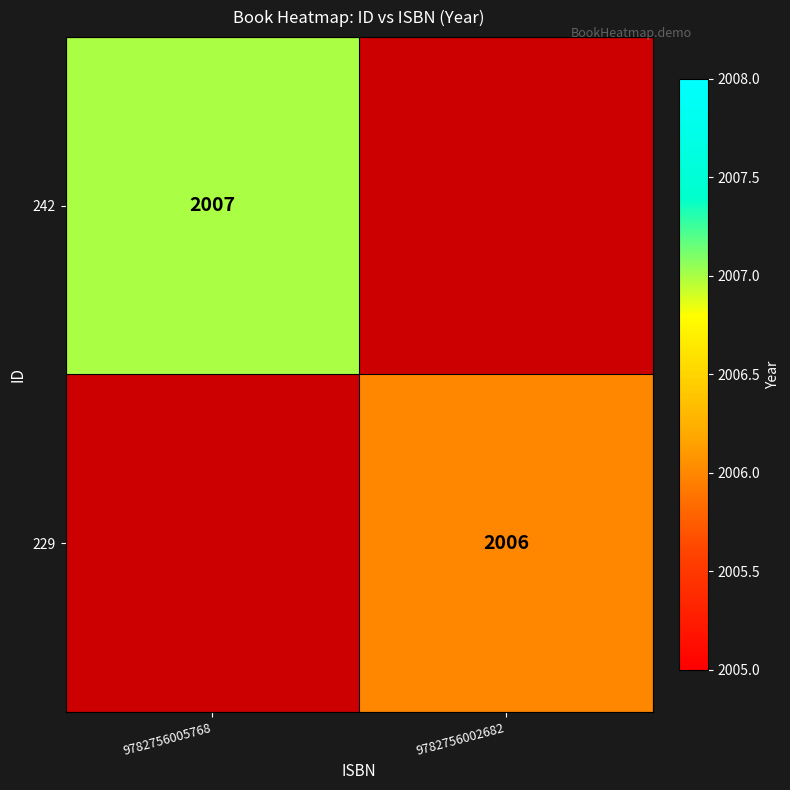

The value of 242 at 9782756005768 is 718. True or false?

False